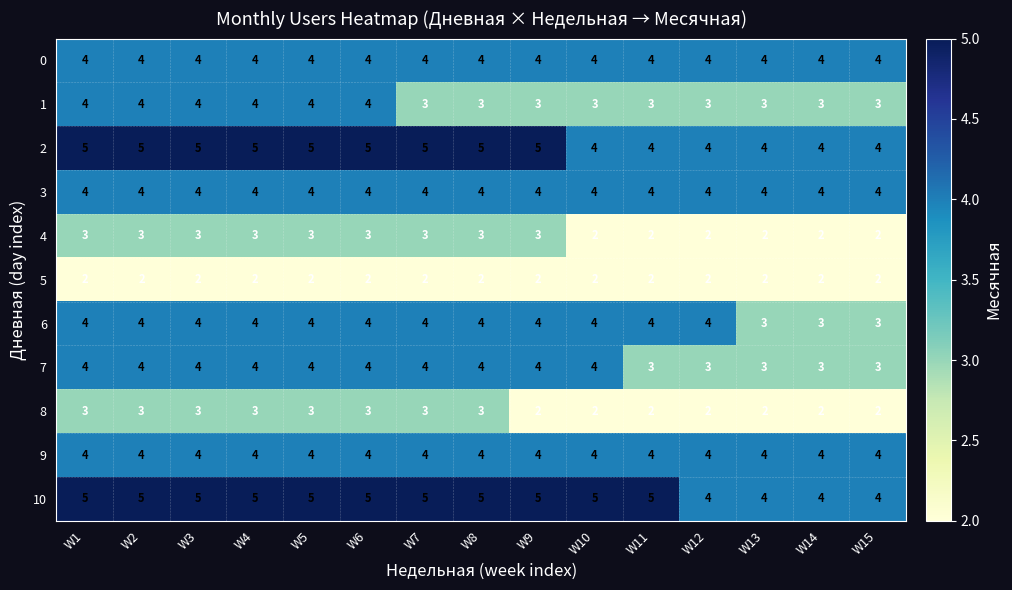

Which series has the largest total across all categories?

10